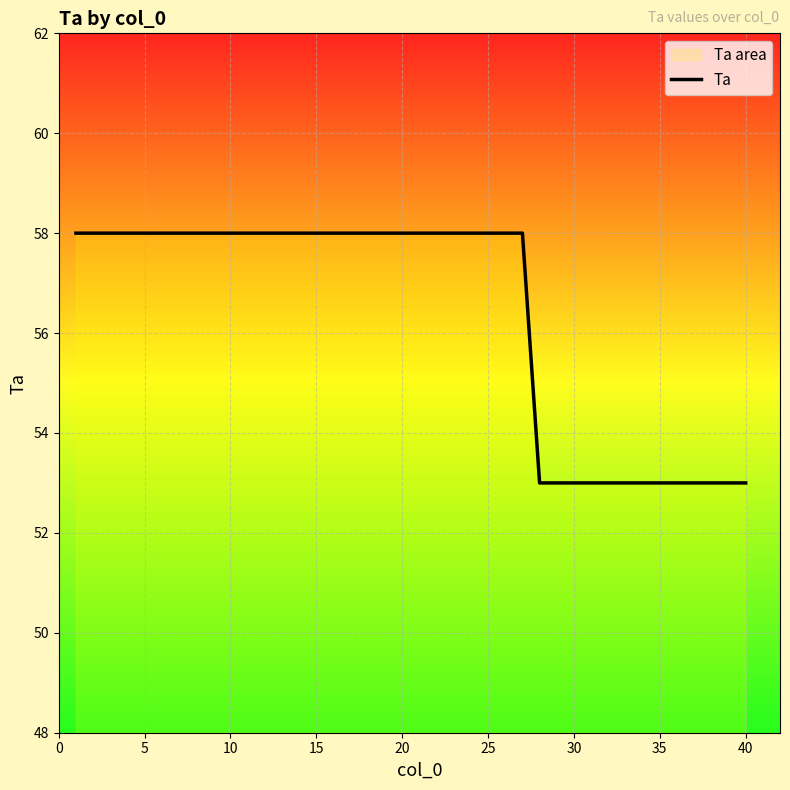

What is the sum of all values?

2255